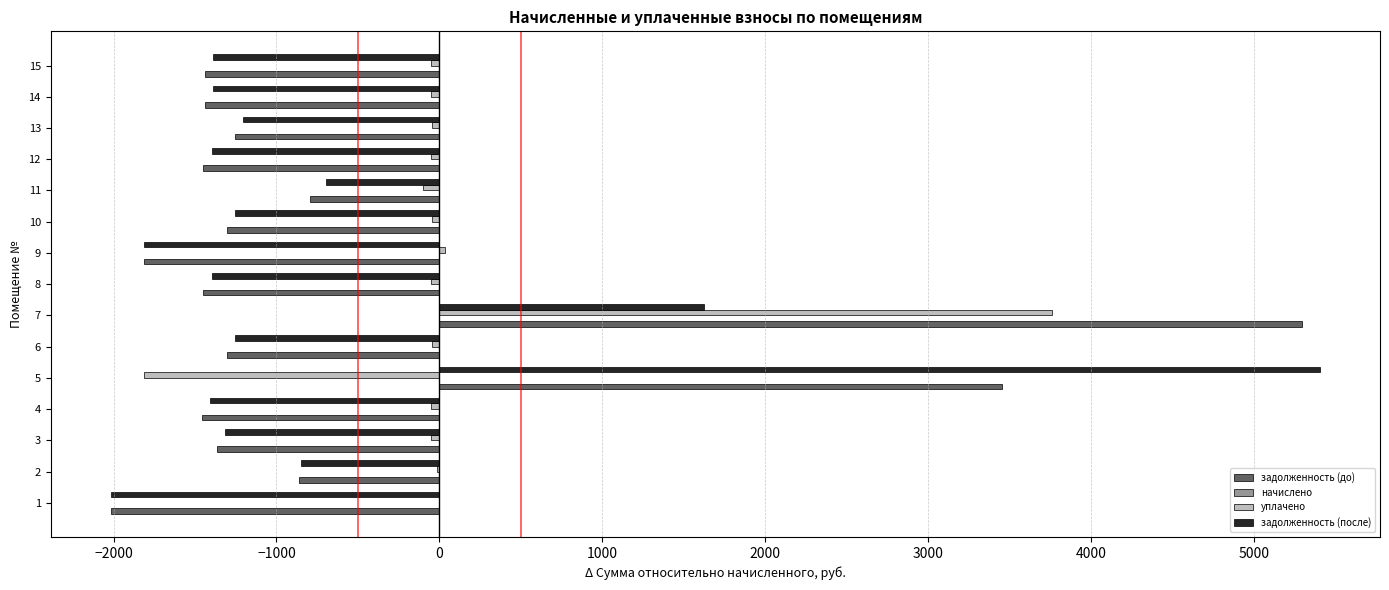

Between 7 and 10, which series saw the biggest shift?

задолженность (до)